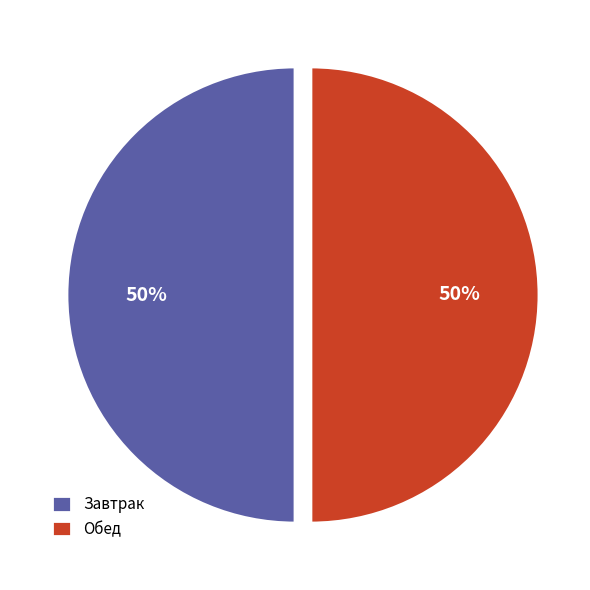

What percentage is the Обед slice, to the nearest percent?

50%